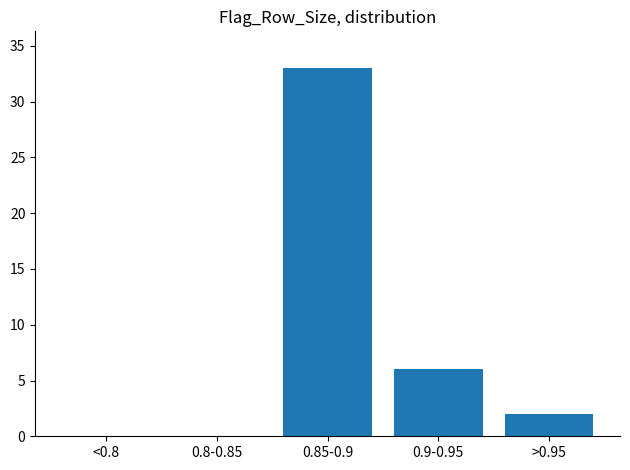

Reading right to left, transcribe all the data shown in this chart.

>0.95=2	0.9-0.95=6	0.85-0.9=33	0.8-0.85=0	<0.8=0